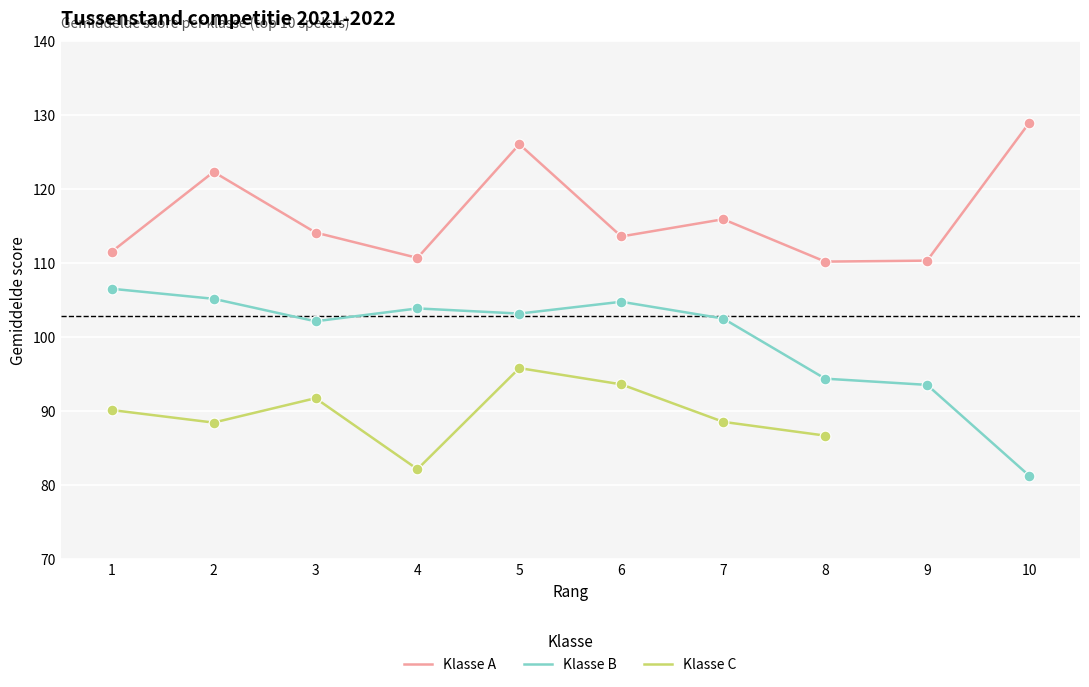

Is the value of Klasse B at 6 greater than the value of Klasse A at 1?

No